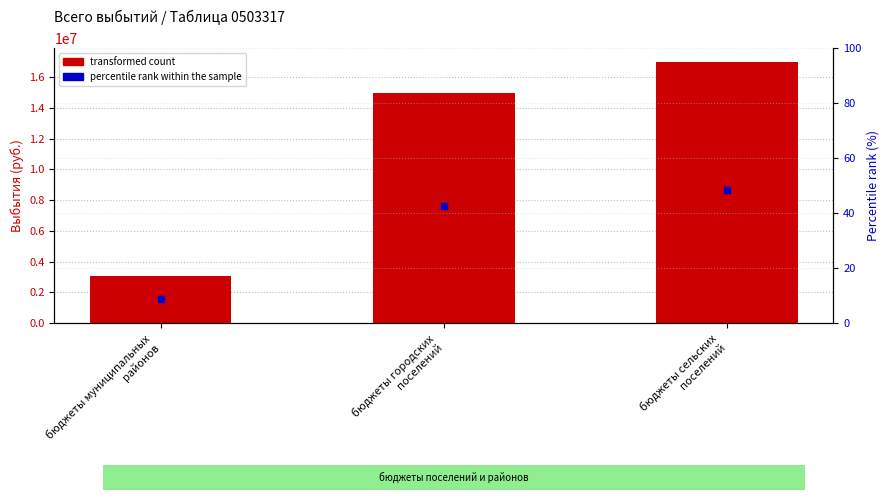

At how many categories does at least one series exceed 11592171?

2